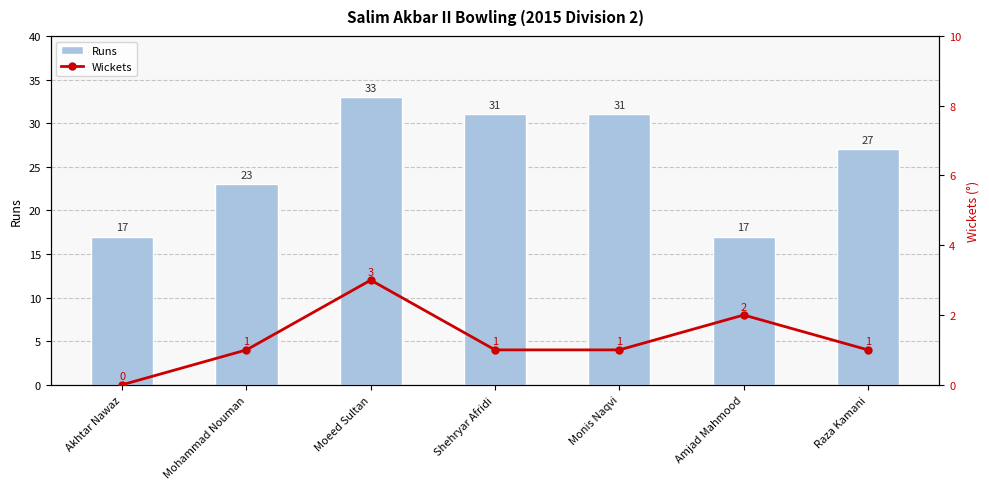

How many positive values does the Wickets series have?

6